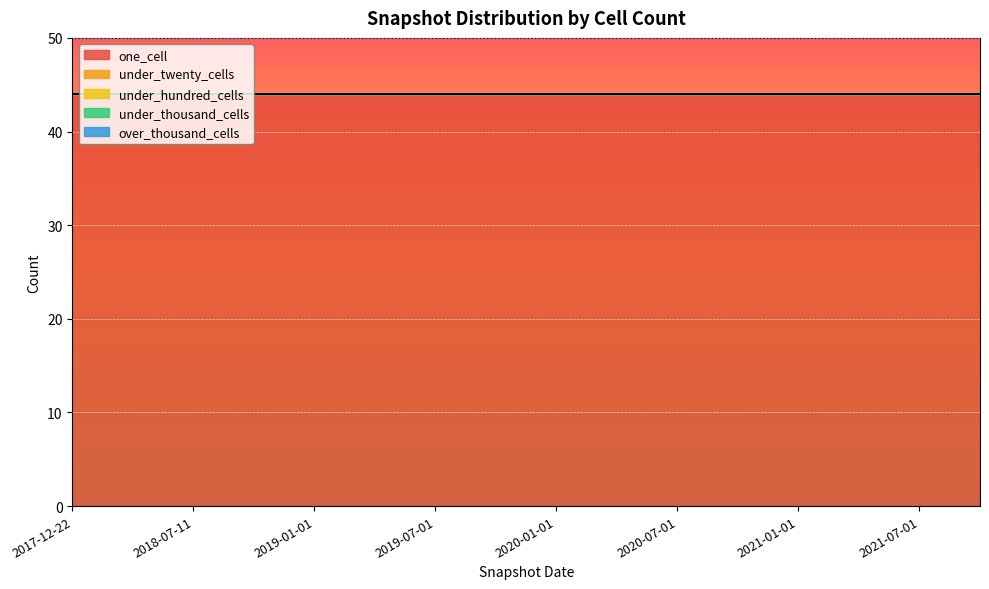

What is the total value across all series at 2017-12-22?

44